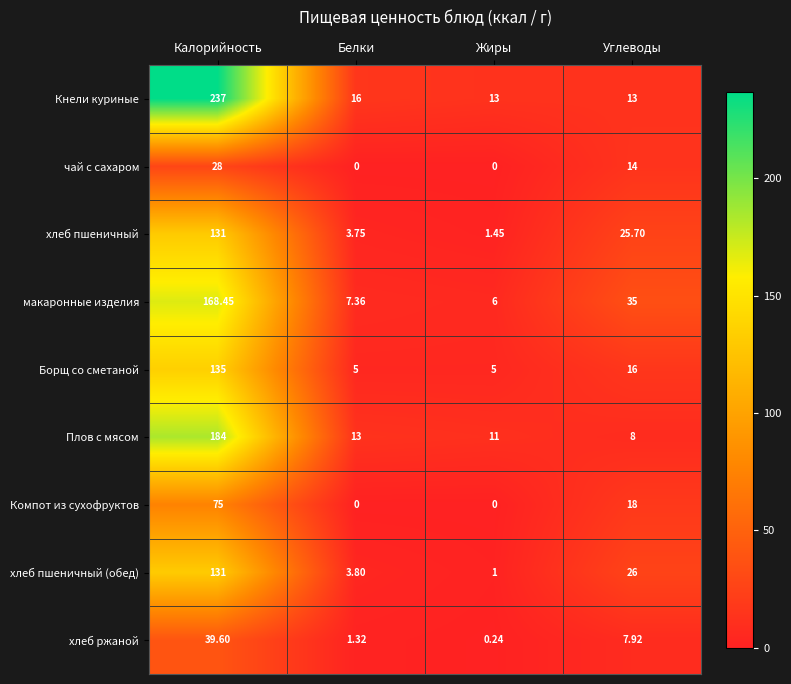

Which series changed the most between Белки and Жиры?

Кнели куриные